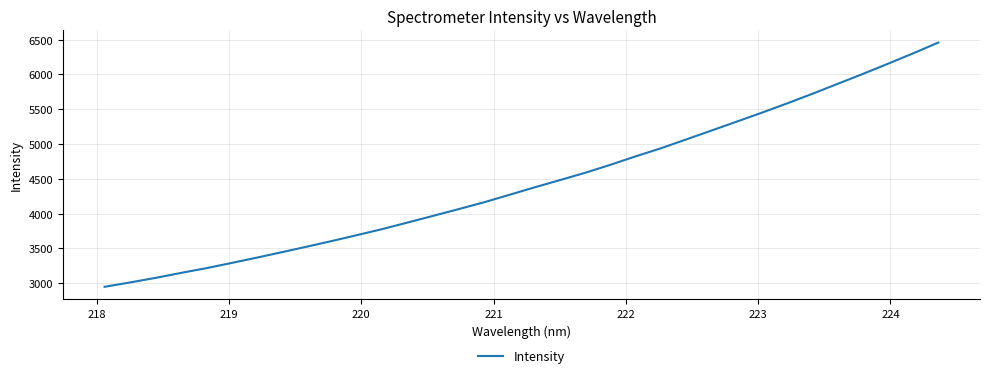

What is the difference between the maximum and minimum values?

3509.3